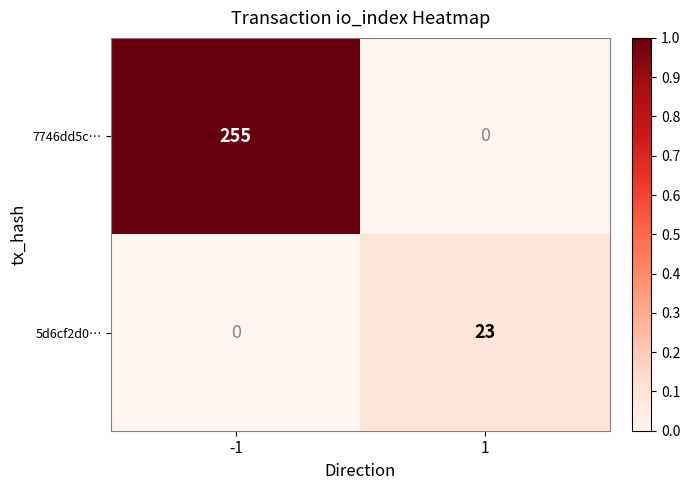

Rank the series by their maximum value, from lowest to highest.

5d6cf2d0…, 7746dd5c…